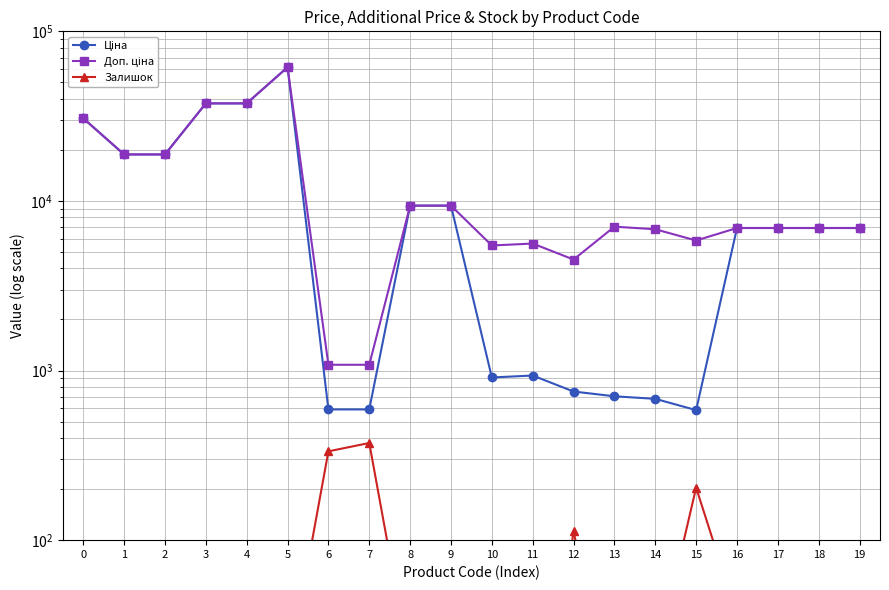

How many categories are shown in the chart?

20